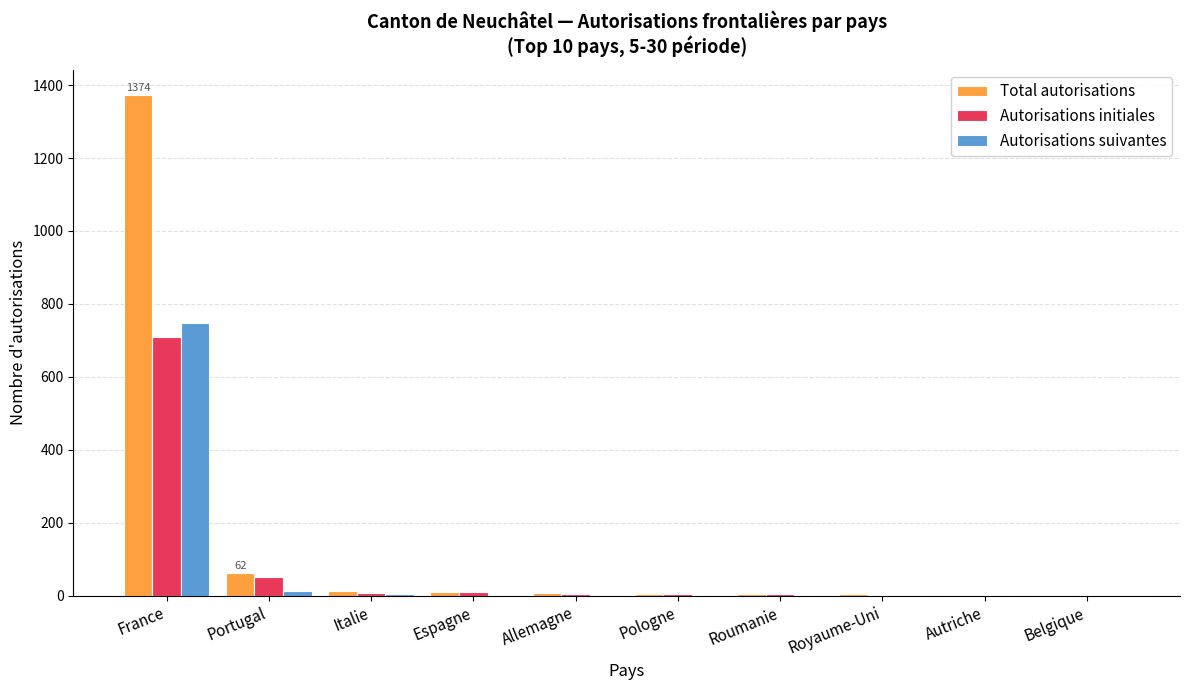

How many groups of bars are there?

10